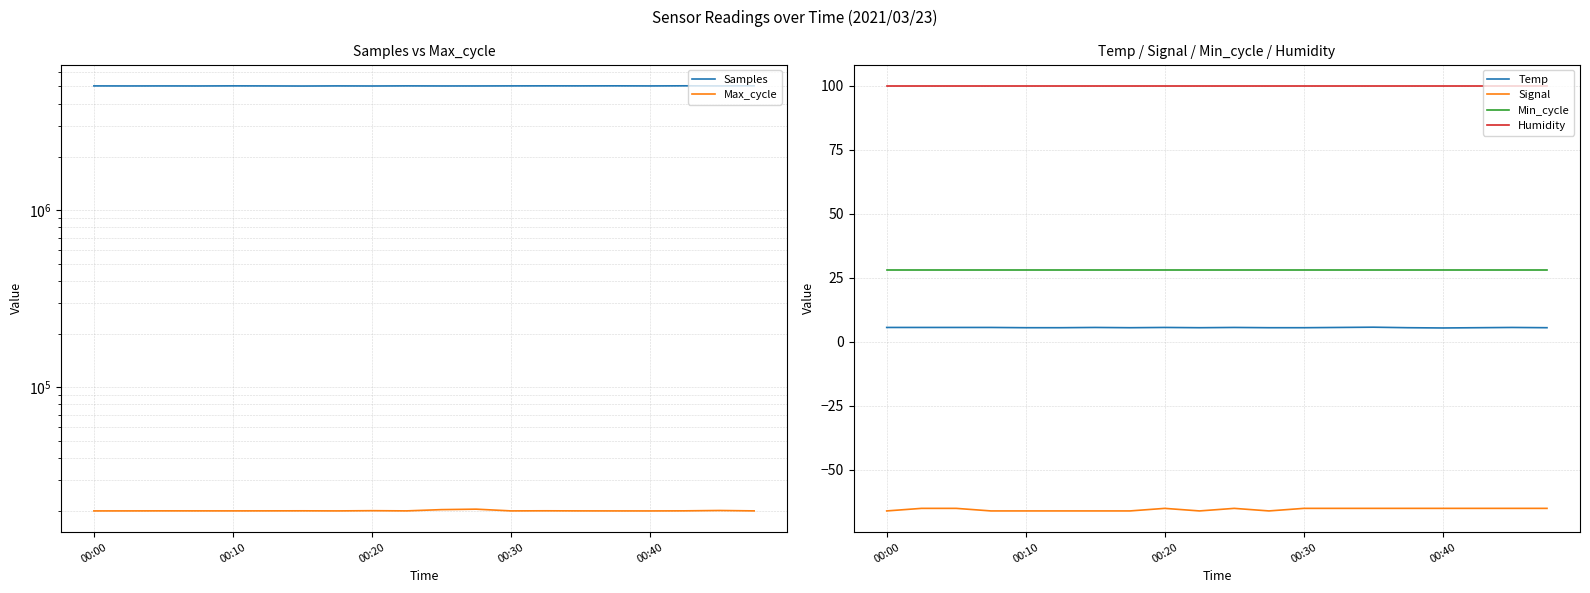

At 7, list the series in order from largest to smallest.

Samples, Max_cycle, Humidity, Min_cycle, Temp, Signal